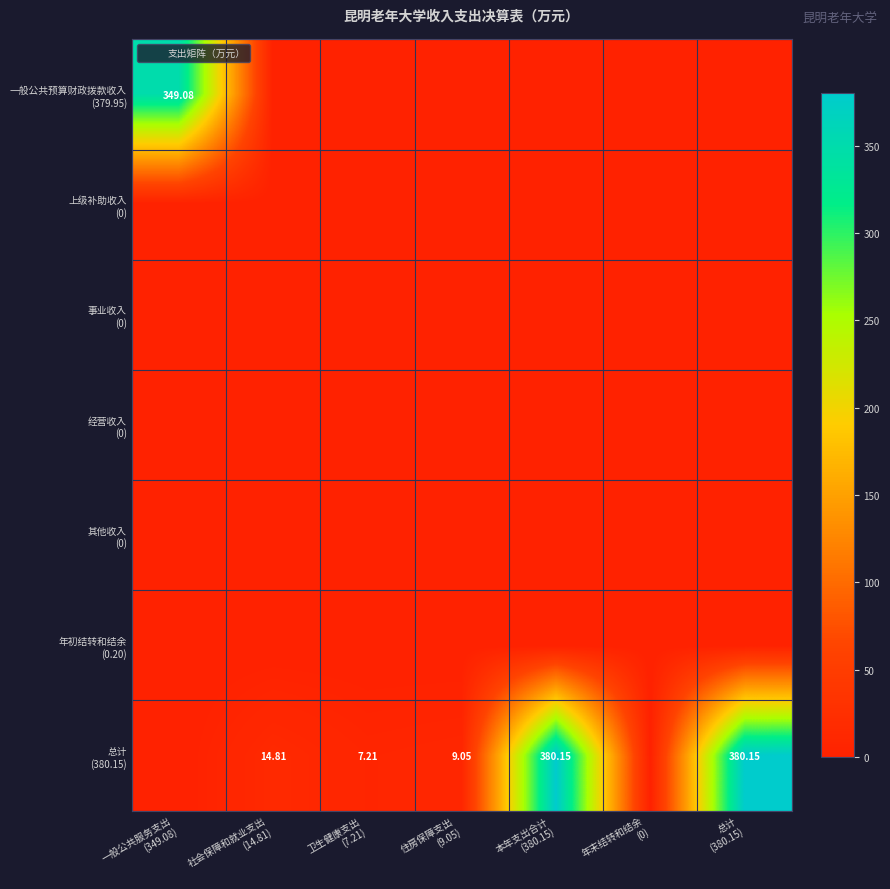

Between 总计
(380.15) and 年末结转和结余
(0), which is larger?

总计
(380.15)